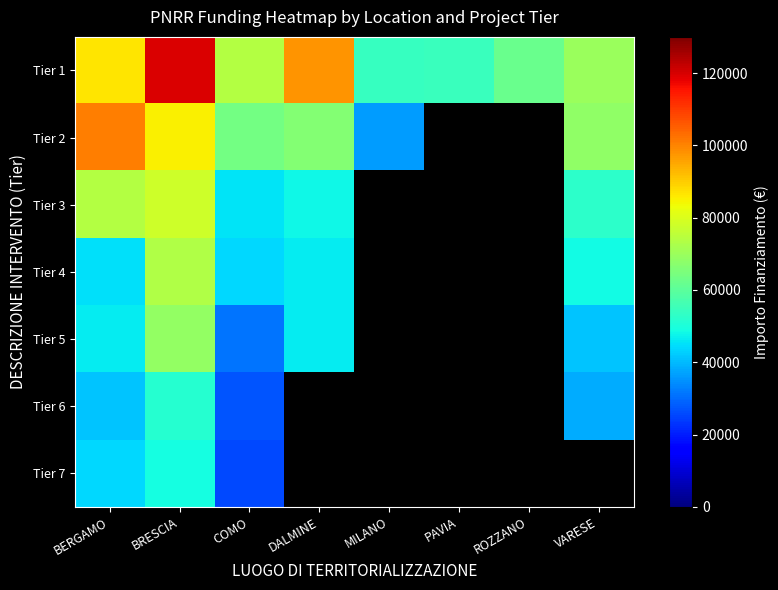

How many values in Tier 3 are above zero?

5